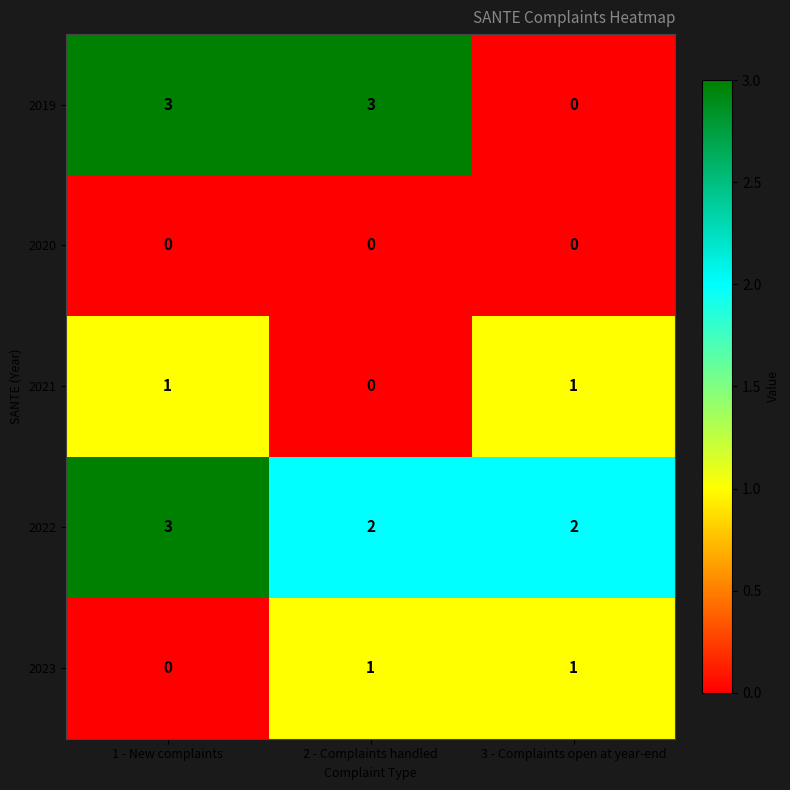

Count the number of categories in the chart.

3